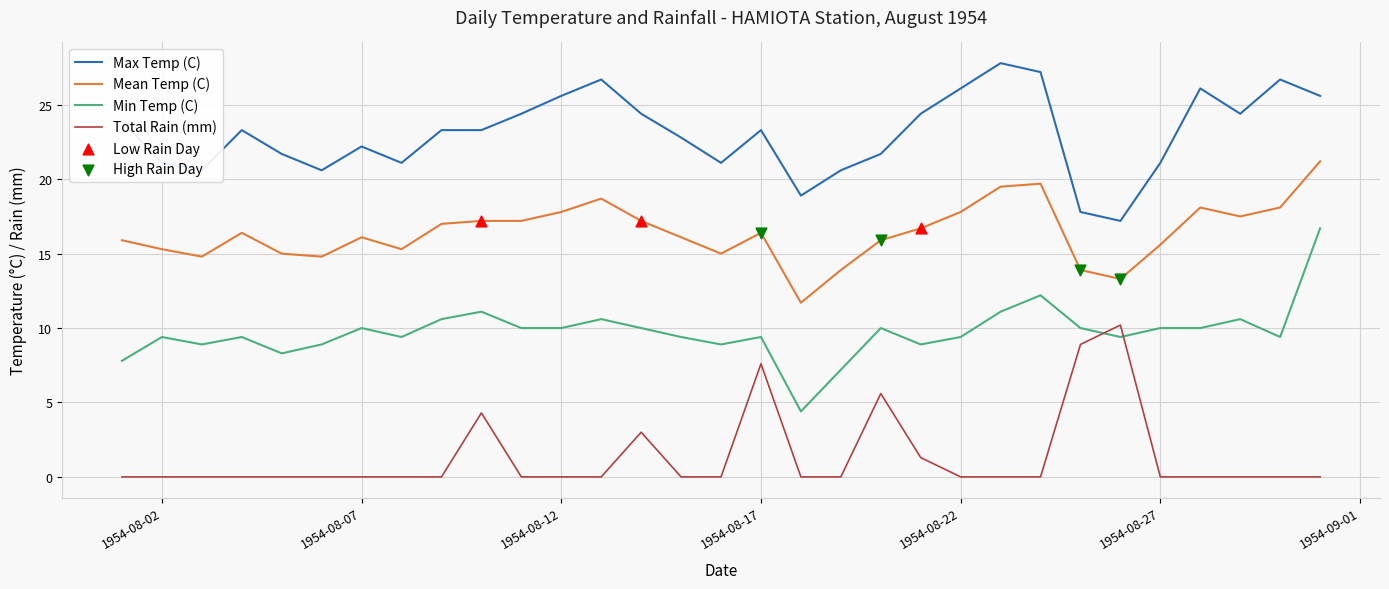

Which series has the largest total across all categories?

Max Temp (C)